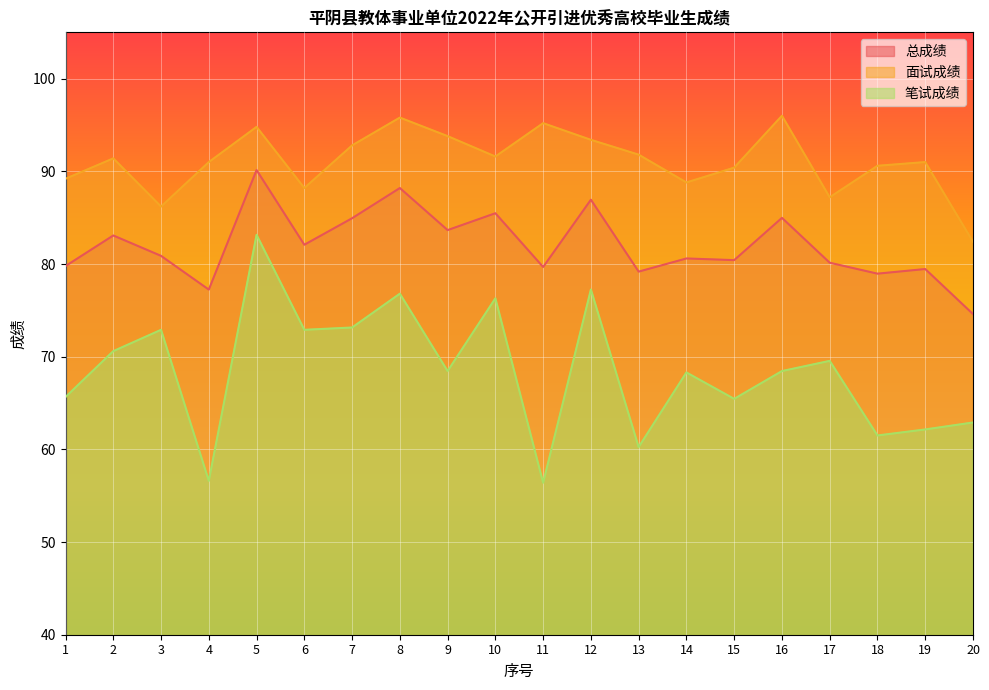

What is the average value of the 总成绩 series?

82.0